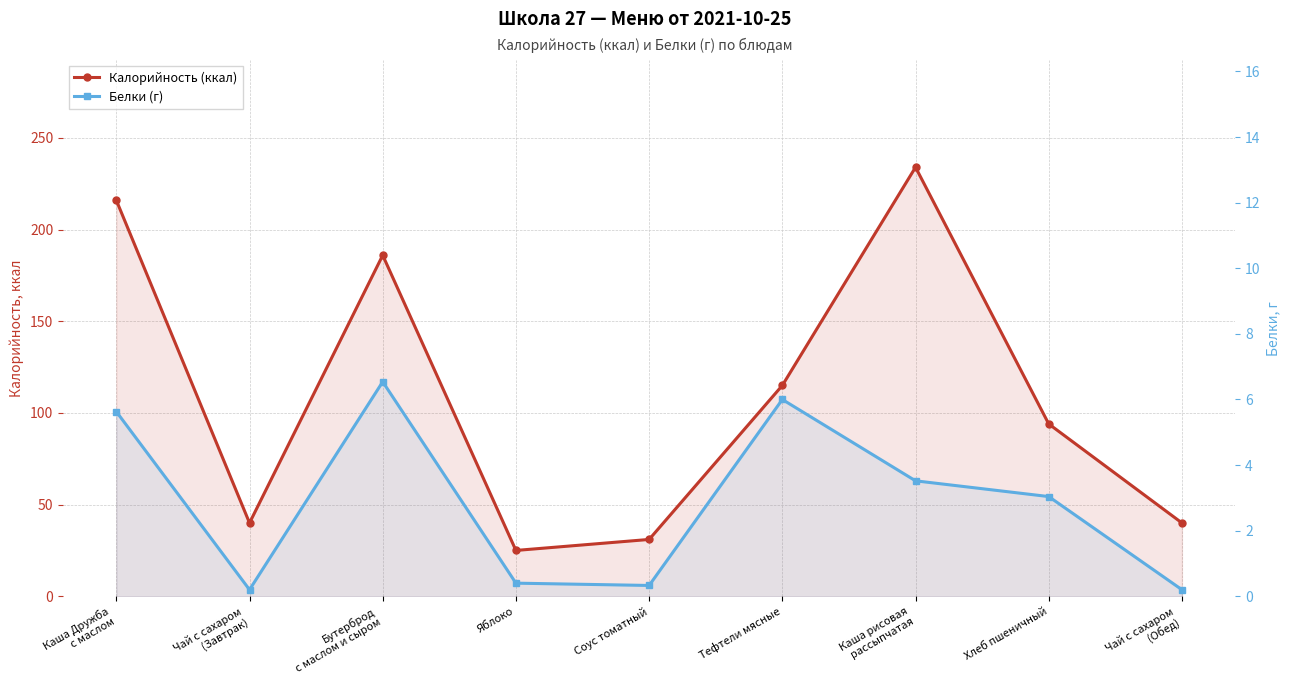

True or false: Калорийность (ккал) and Белки (г) cross at least once.

False